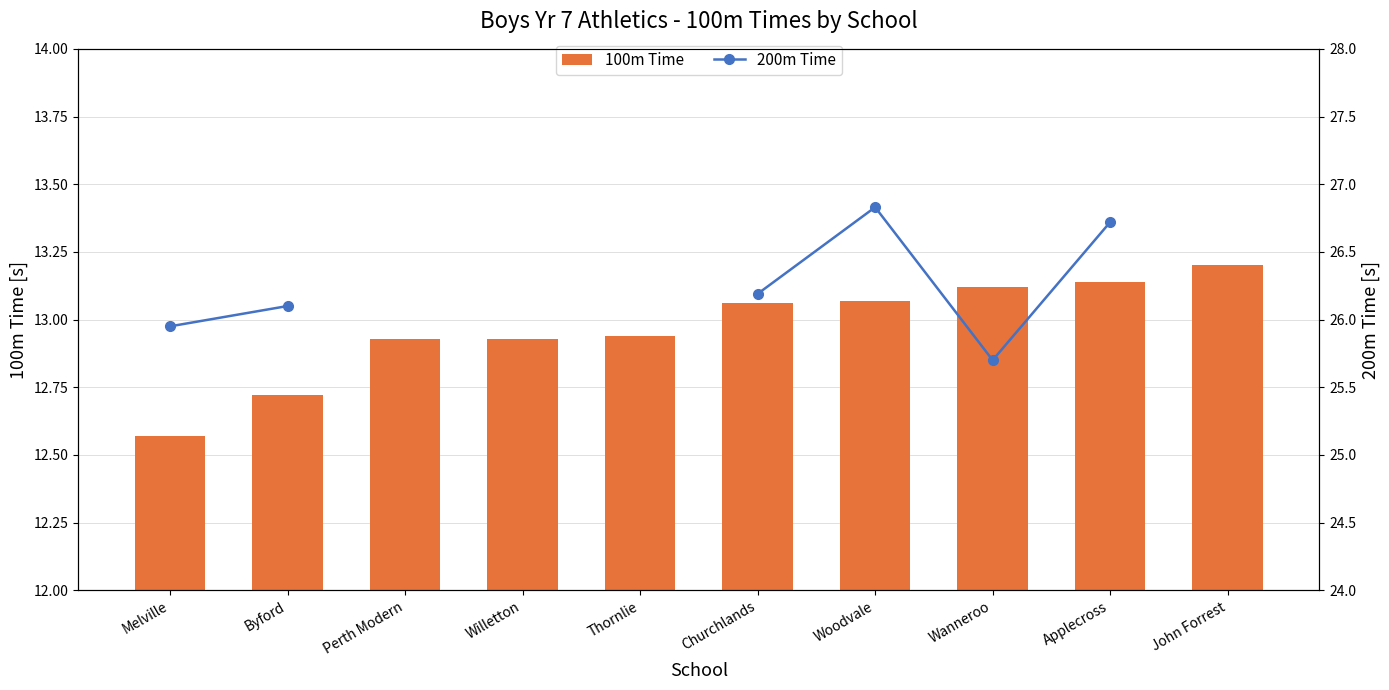

At which label is 100m Time closest to 12?

Melville